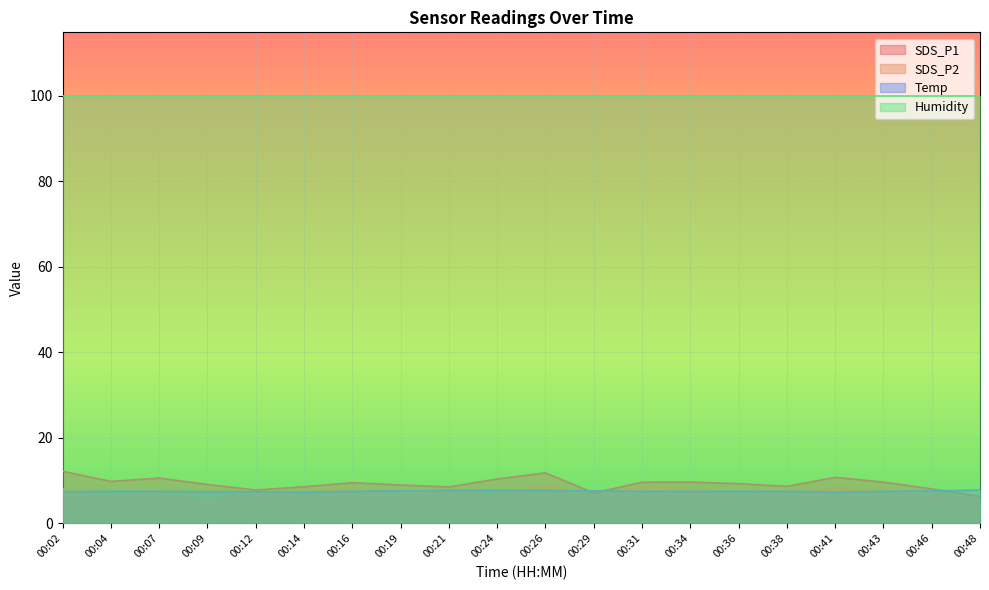

What is the difference between the highest and lowest values at 00:09?

95.2